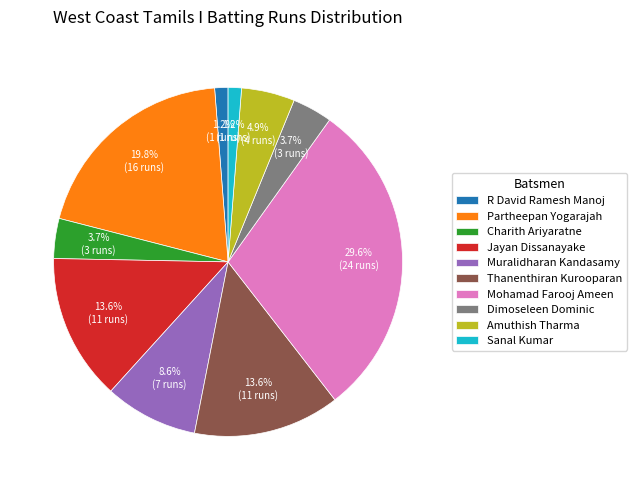

Which has a higher value, Amuthish Tharma or Charith Ariyaratne?

Amuthish Tharma